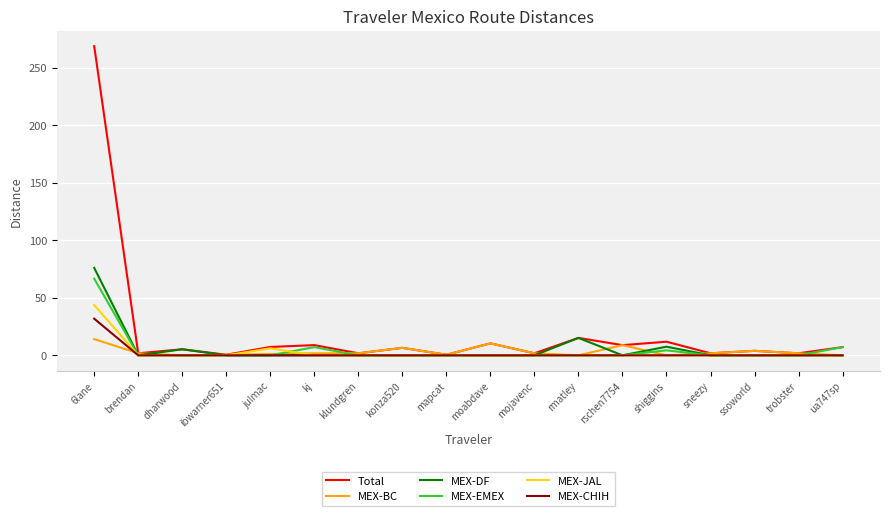

Is it true that MEX-JAL equals 0.0 at ssoworld?

True